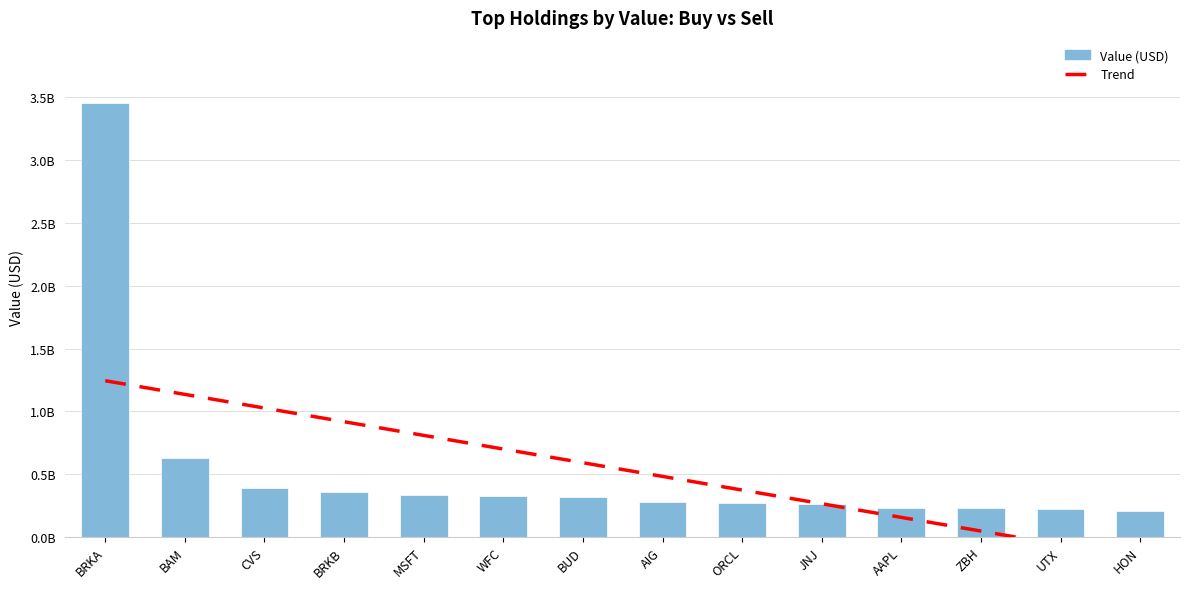

Reading left to right, transcribe all the data shown in this chart.

BRKA=3452595000	BAM=632267000	CVS=388215000	BRKB=359558000	MSFT=332591000	WFC=324566000	BUD=316243000	AIG=277333000	ORCL=273884000	JNJ=264682000	AAPL=231859000	ZBH=231486000	UTX=224633000	HON=211038000